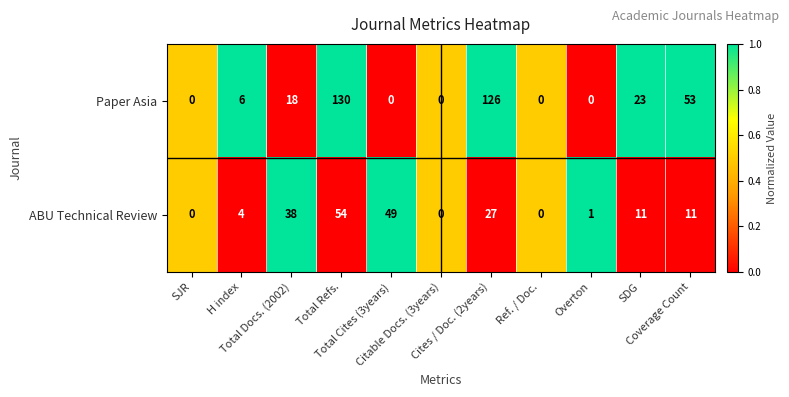

Rank the series by their average value, from highest to lowest.

Paper Asia, ABU Technical Review